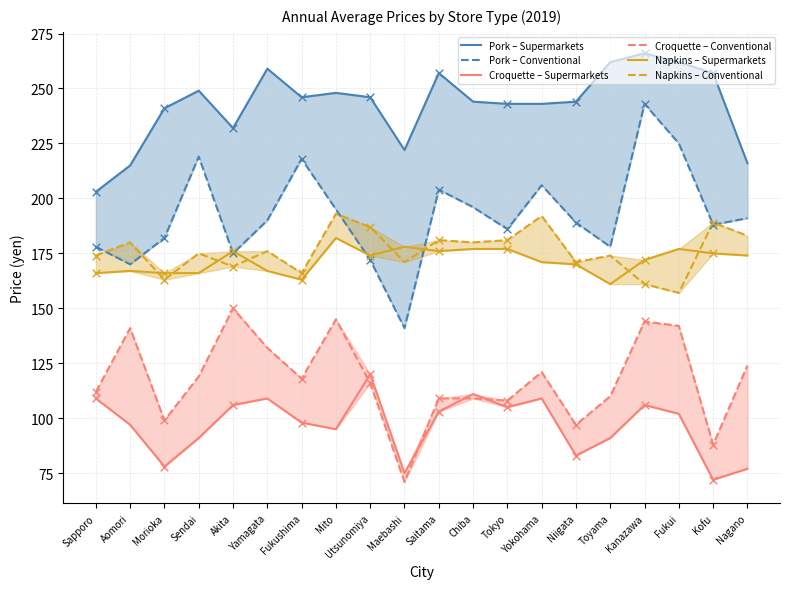

Which series reaches the minimum Y coordinate?

Croquette – Conventional